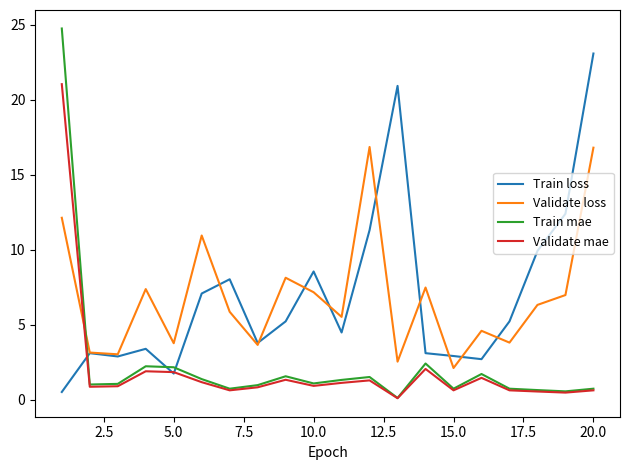

Which series has the largest range (max minus min)?

Train mae